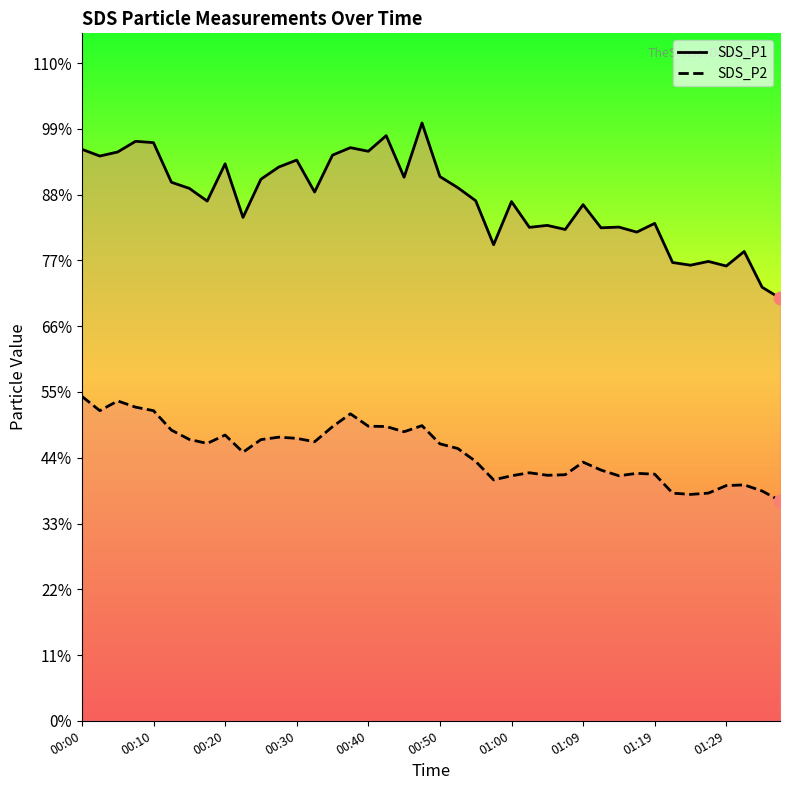

Which series has the largest total across all categories?

SDS_P1